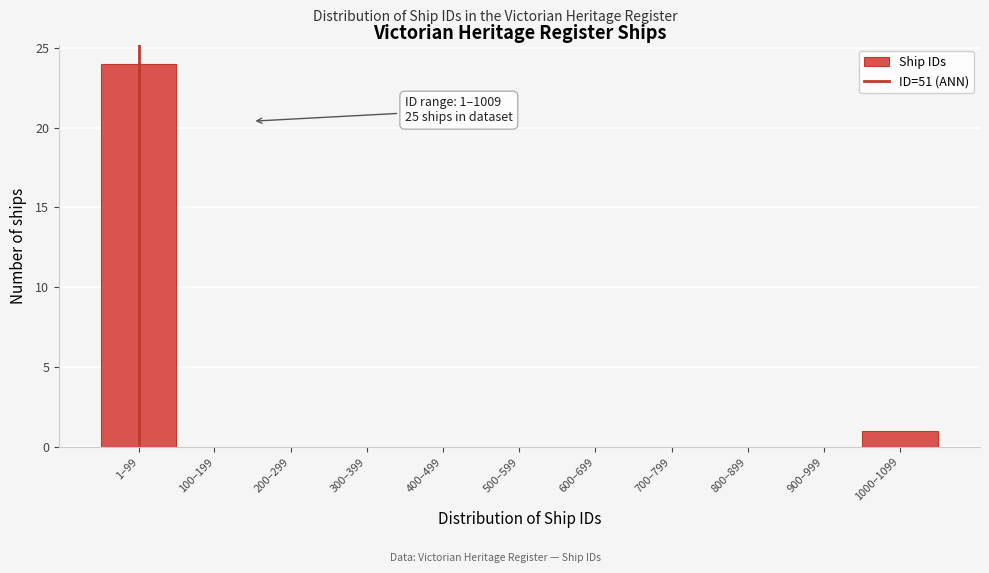

Reading left to right, what are all the values shown in this chart?

1–99=24	100–199=0	200–299=0	300–399=0	400–499=0	500–599=0	600–699=0	700–799=0	800–899=0	900–999=0	1000–1099=1